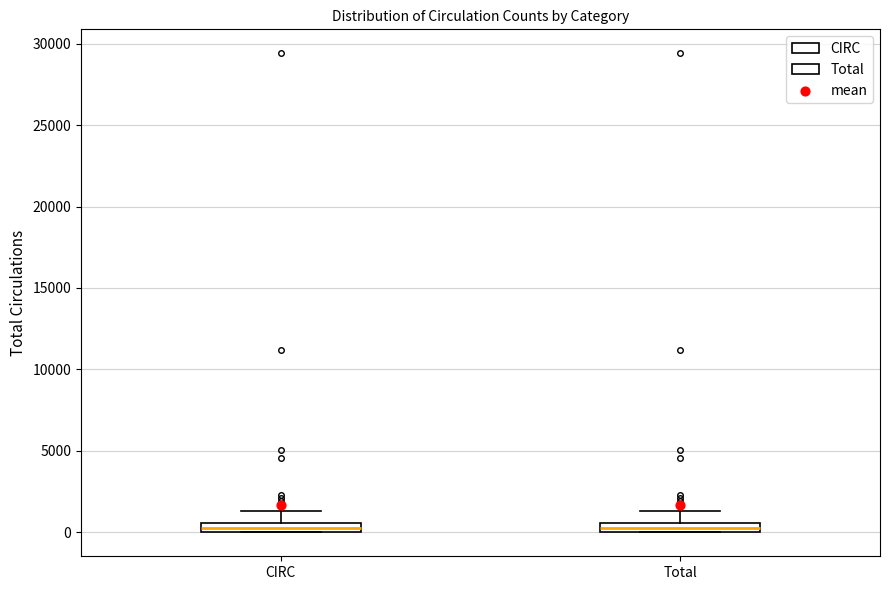

Where is the upper edge of the box for CIRC on the y-axis? The values are not printed on the chart, so give them approximately, as read against the axis.

500